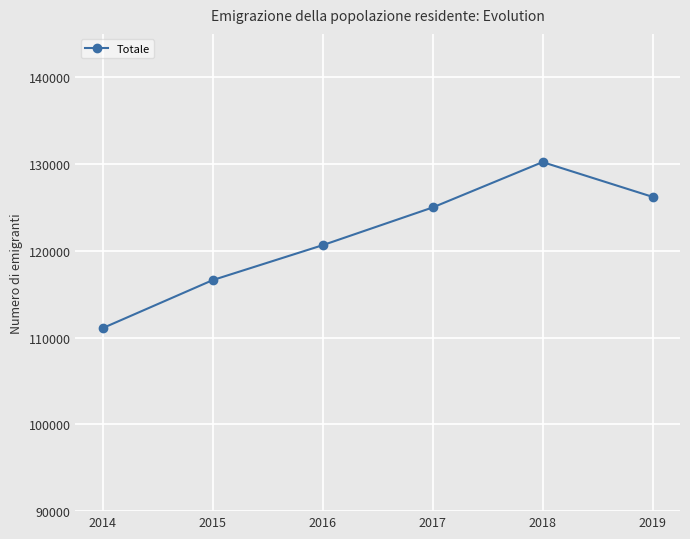

How many lines are shown in the chart?

1